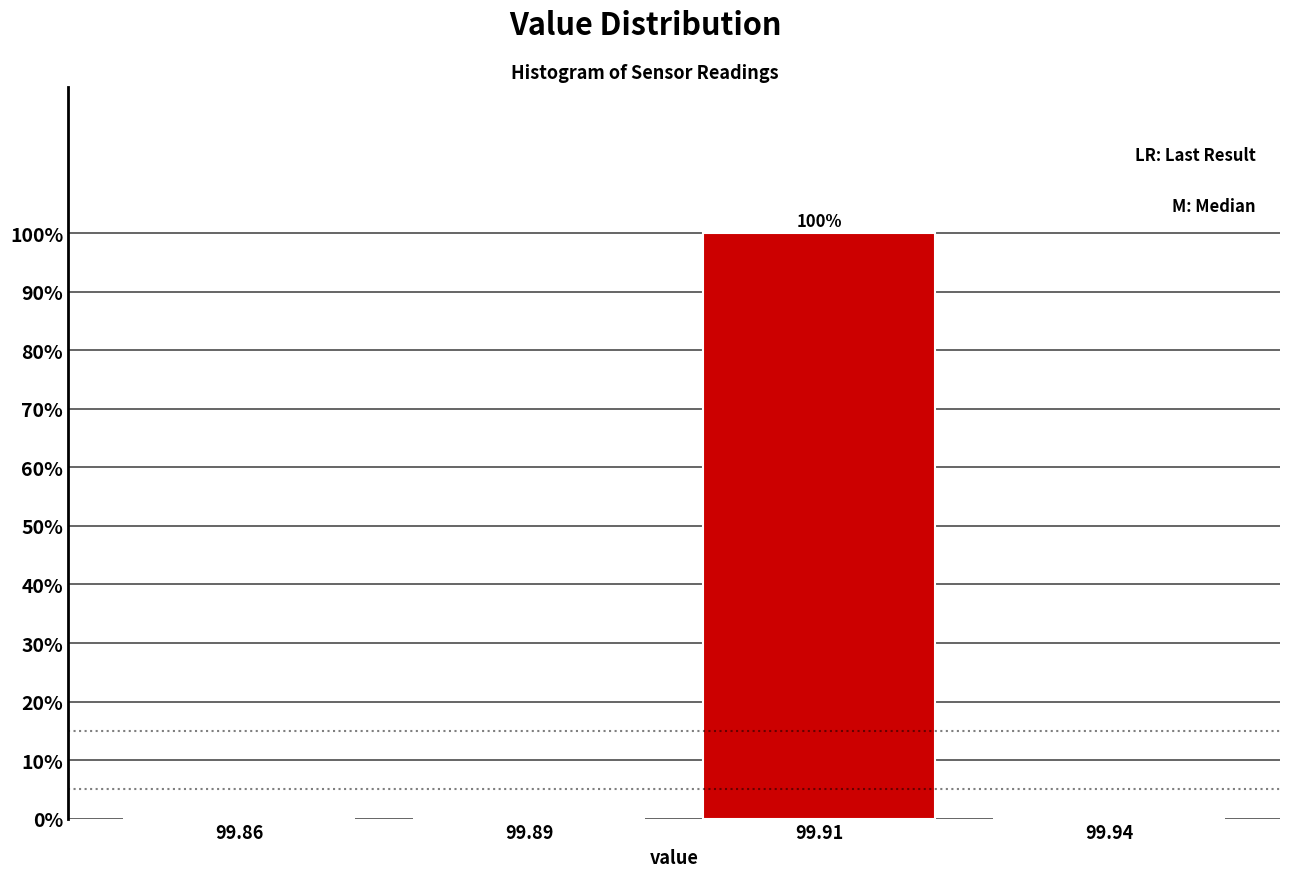

Reading left to right, what are all the values shown in this chart?

99.86=0	99.89=0	99.91=100	99.94=0